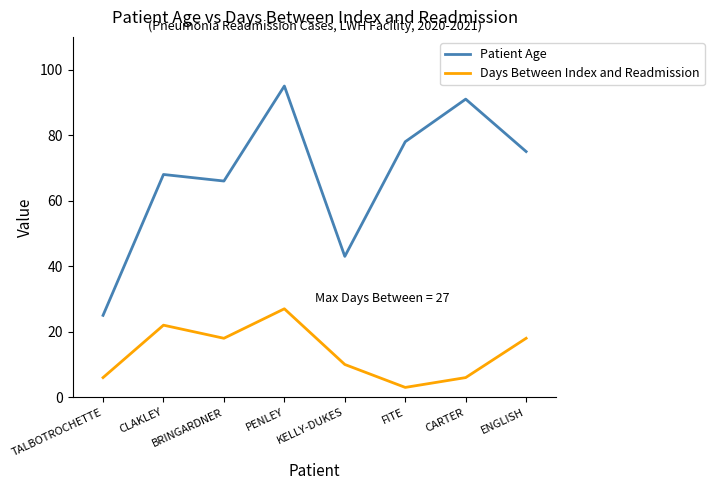

Rank the series by their average value, from lowest to highest.

Days Between Index and Readmission, Patient Age